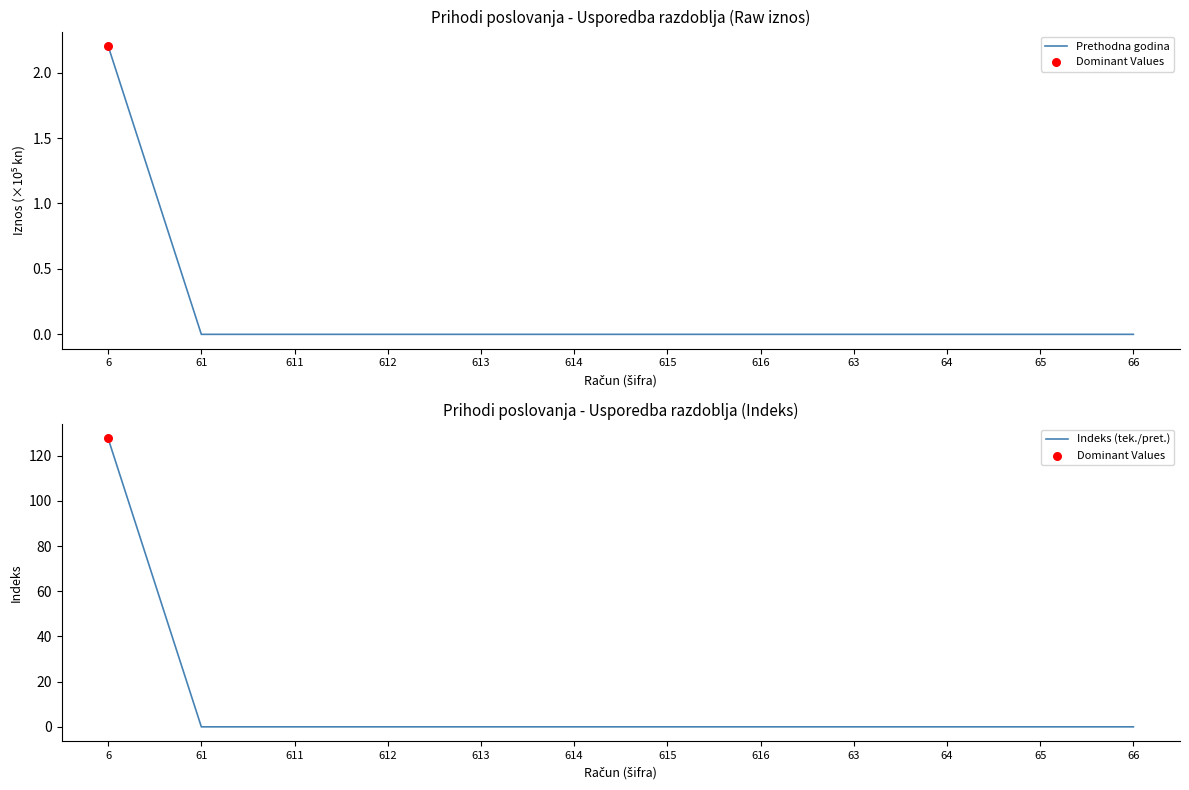

What are all the series names shown in the legend?

Prethodna godina, Indeks (tek./pret.)